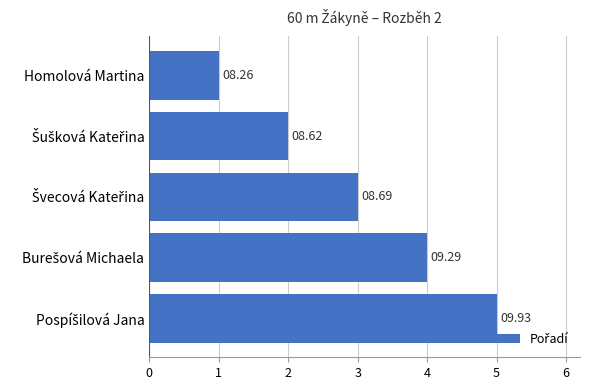

Rank the categories by value from lowest to highest.

Homolová Martina, Šušková Kateřina, Švecová Kateřina, Burešová Michaela, Pospíšilová Jana